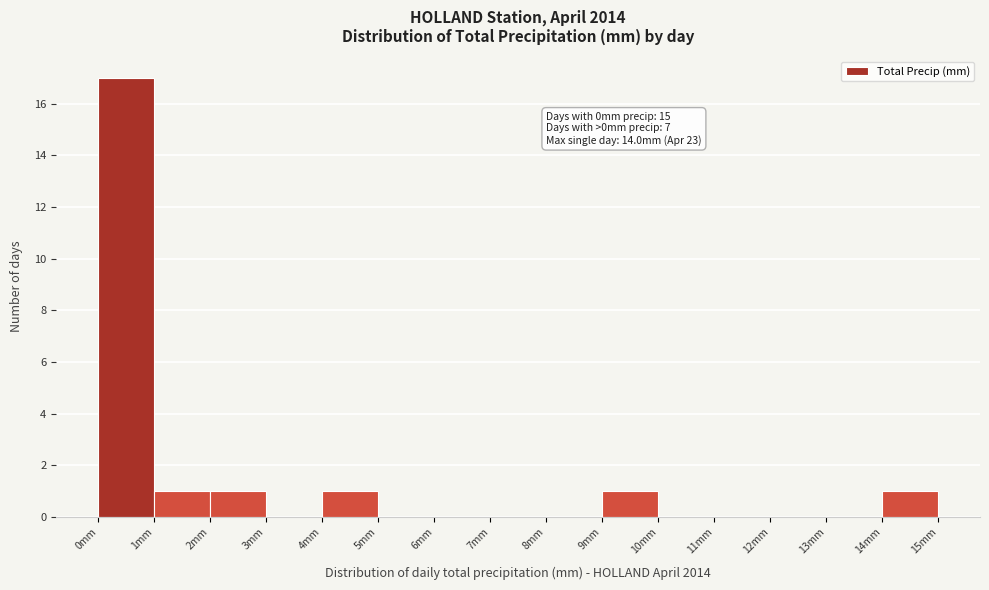

Which range on the x-axis has the tallest bar?

0 to 1